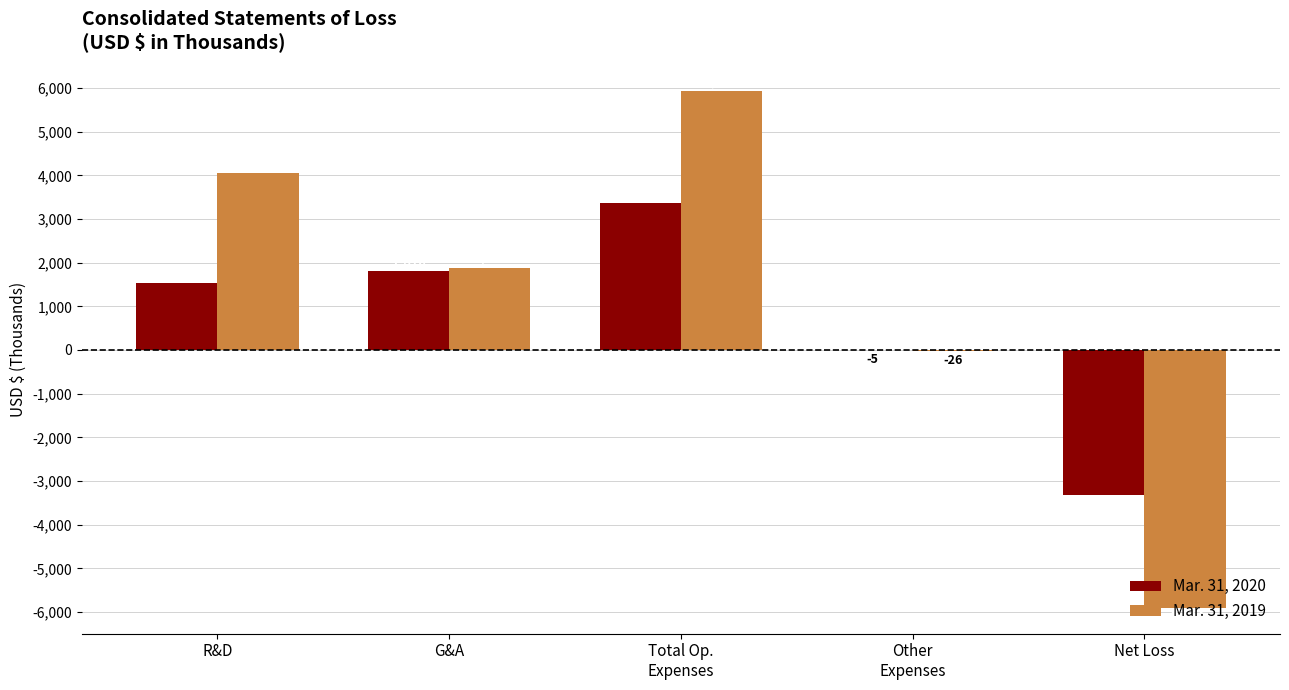

What is the sum of the Mar. 31, 2019 values at R&D and G&A?

5940